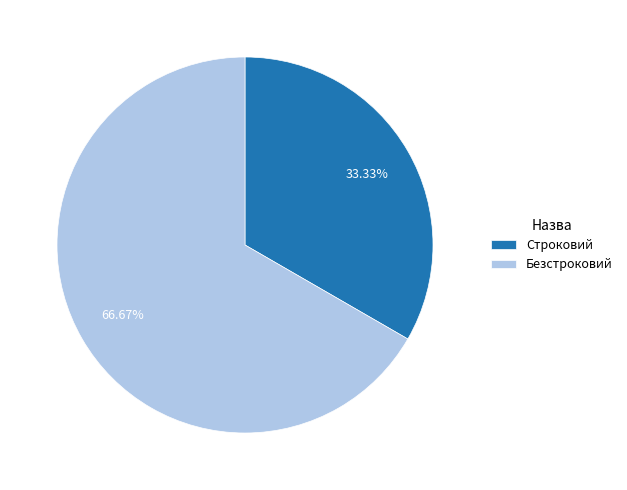

Which category accounts for the majority?

Безстроковий